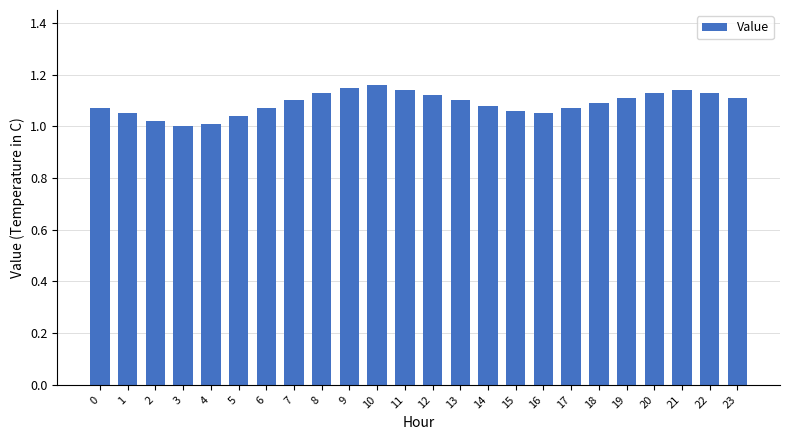

How many bars are there in total?

24